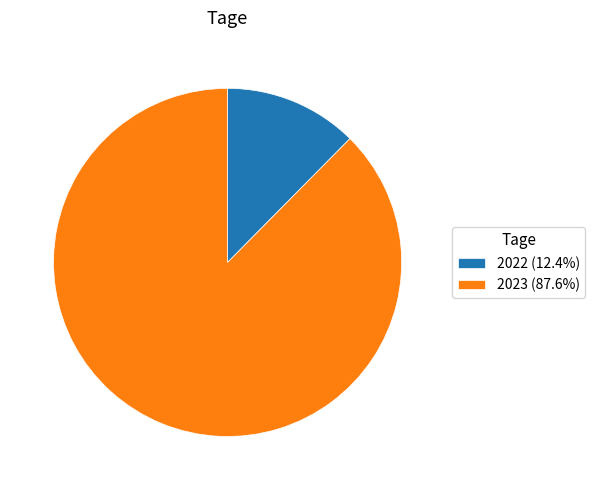

Combined, do 2023 and 2022 account for over 50%?

Yes